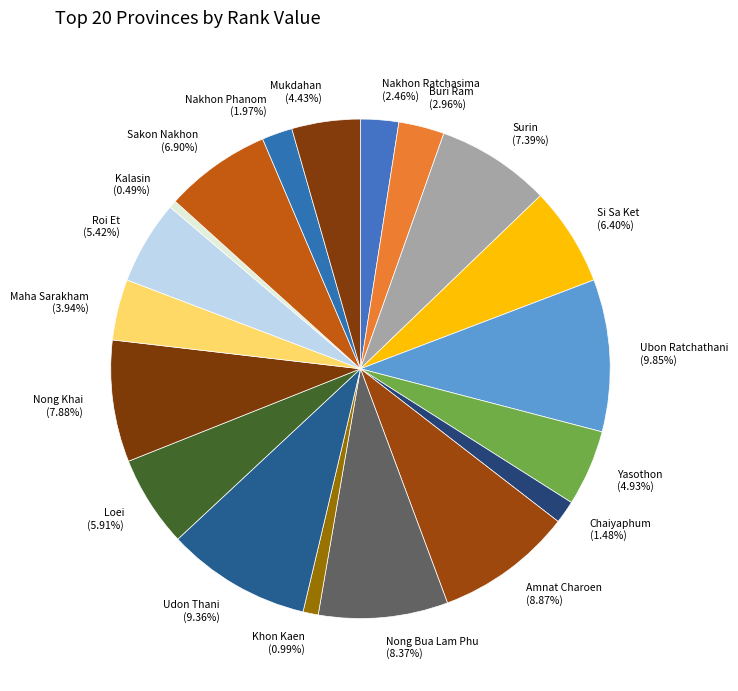

Does Mukdahan account for over 50% of the chart?

No